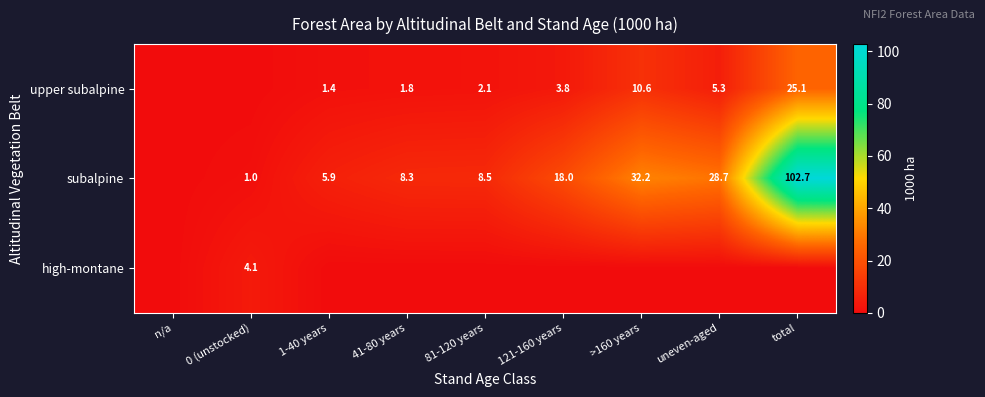

What is the difference between the upper subalpine values at uneven-aged and 81-120 years?

3.2